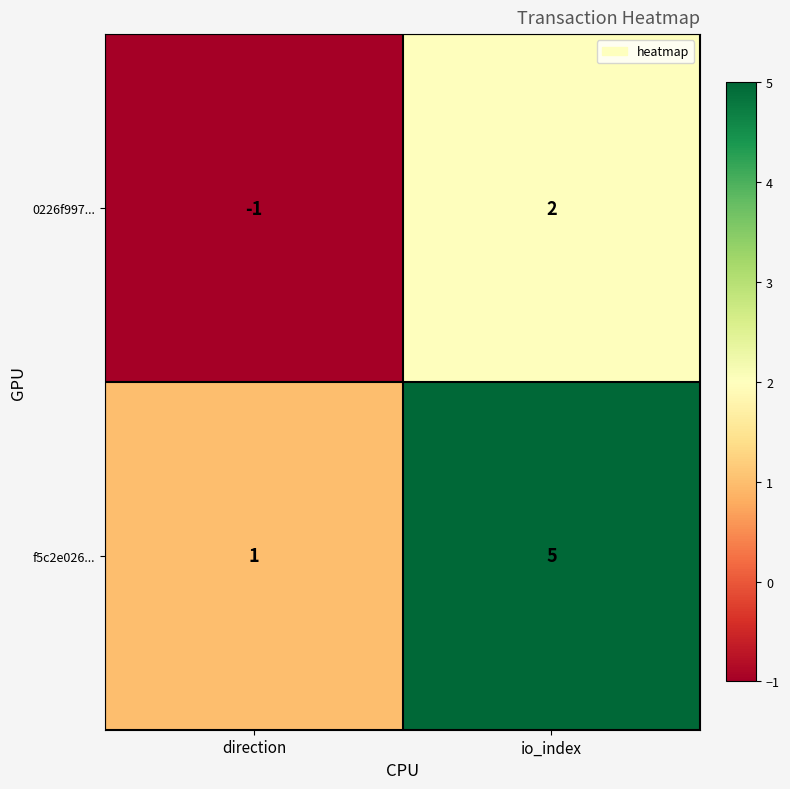

At how many categories does at least one series exceed 0?

2